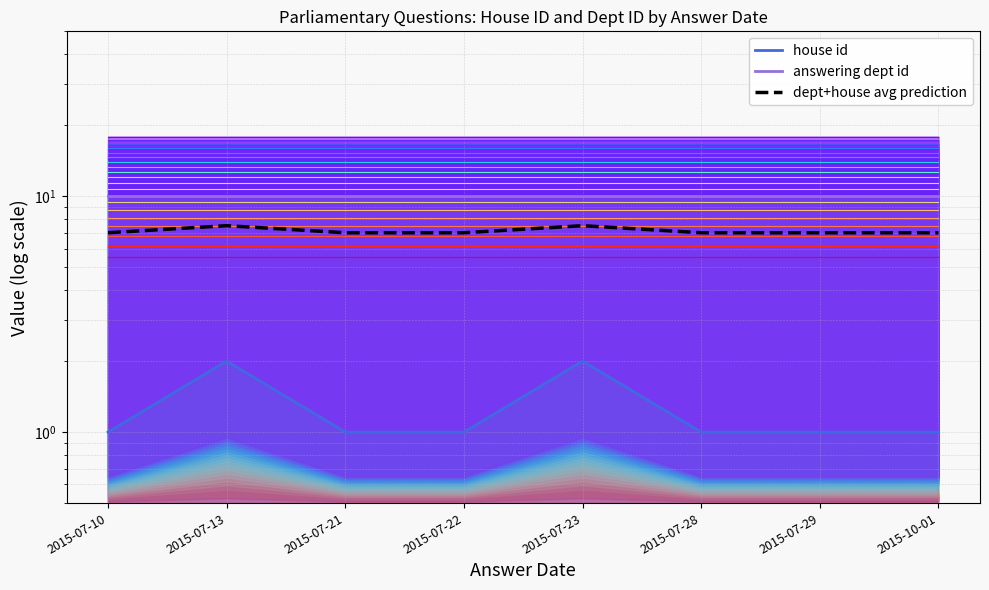

What is the value of the 3rd point from the left?

7.0